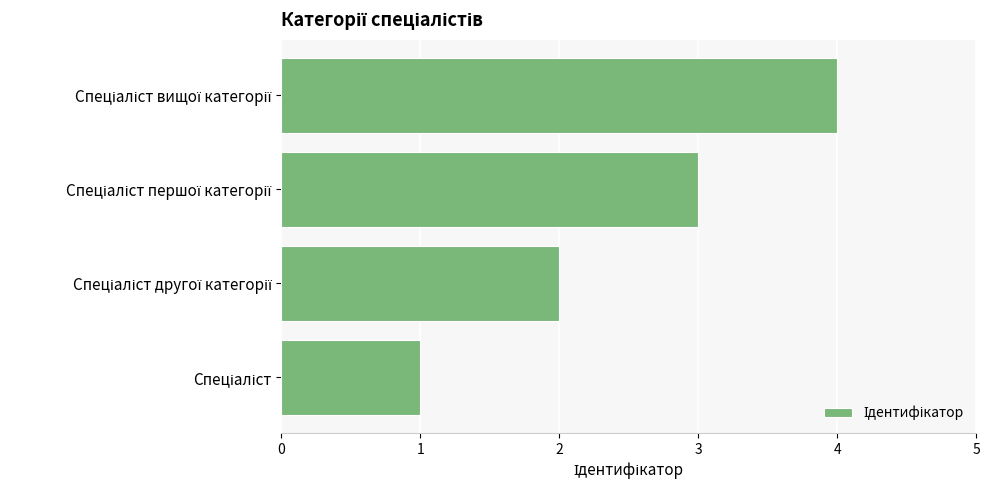

What is the difference between the maximum and minimum values?

3